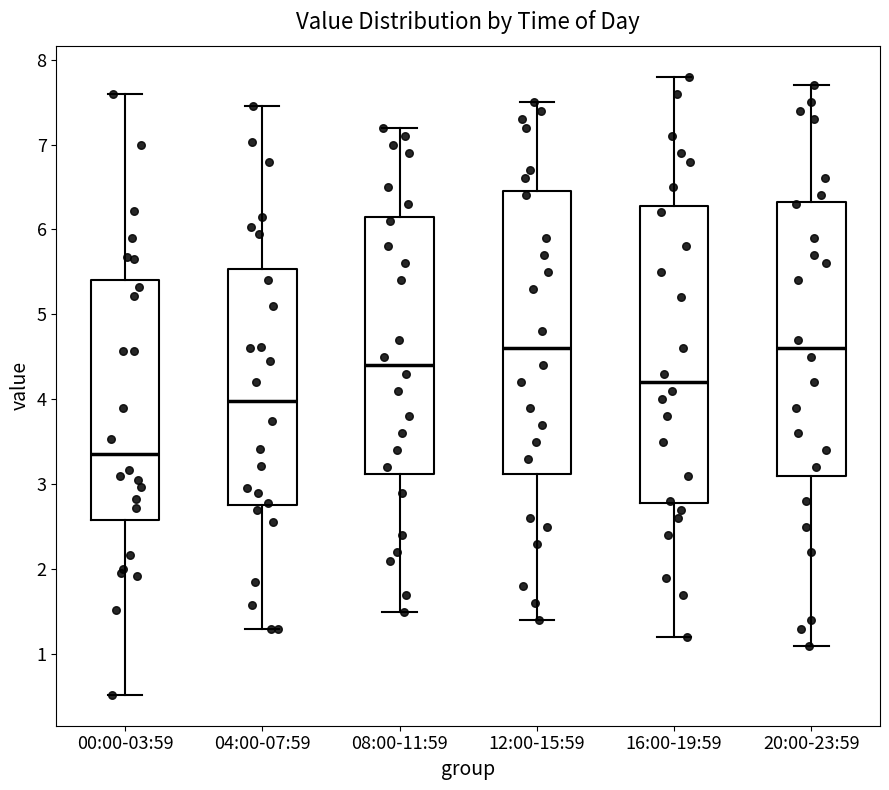

Reading left to right, transcribe this box plot: for each box, give where its median line is, the range the box spans, and where its two whiskers end, as read against the y-axis. The values are not printed on the chart, so give them approximately, as read against the axis.

00:00-03:59: median 3.4, box 2.6 to 5.4, whiskers 0.5 to 7.6
04:00-07:59: median 4.0, box 2.8 to 5.5, whiskers 1.3 to 7.5
08:00-11:59: median 4.4, box 3.1 to 6.2, whiskers 1.5 to 7.2
12:00-15:59: median 4.6, box 3.1 to 6.5, whiskers 1.4 to 7.5
16:00-19:59: median 4.2, box 2.8 to 6.3, whiskers 1.2 to 7.8
20:00-23:59: median 4.6, box 3.1 to 6.3, whiskers 1.1 to 7.7